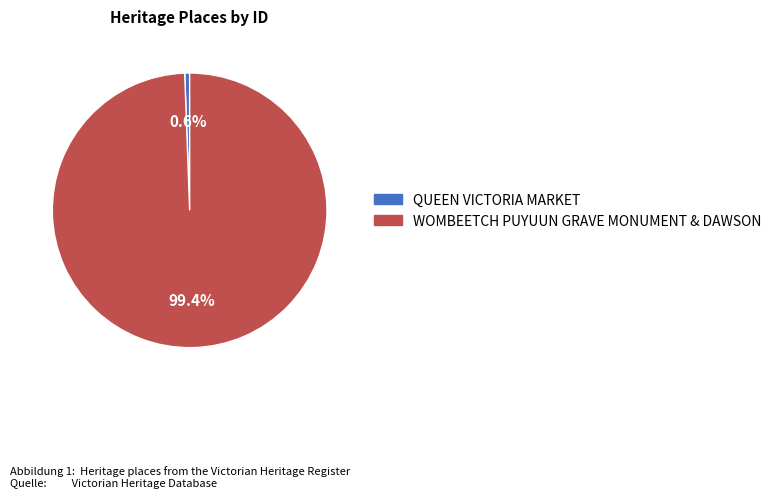

Which has a higher value, WOMBEETCH PUYUUN GRAVE MONUMENT & DAWSON or QUEEN VICTORIA MARKET?

WOMBEETCH PUYUUN GRAVE MONUMENT & DAWSON